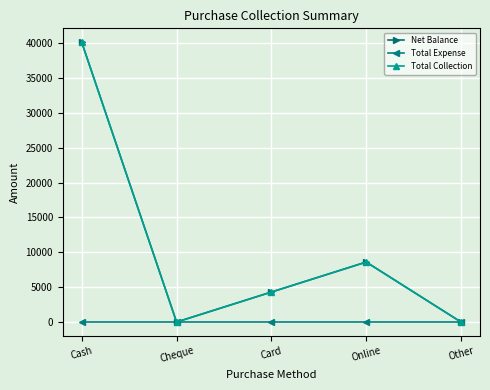

Reading left to right, what are all the values shown in this chart?

Net Balance: 40100	0	4300	8600	0
Total Expense: 0	0	0	0	0
Total Collection: 40100	0	4300	8600	0